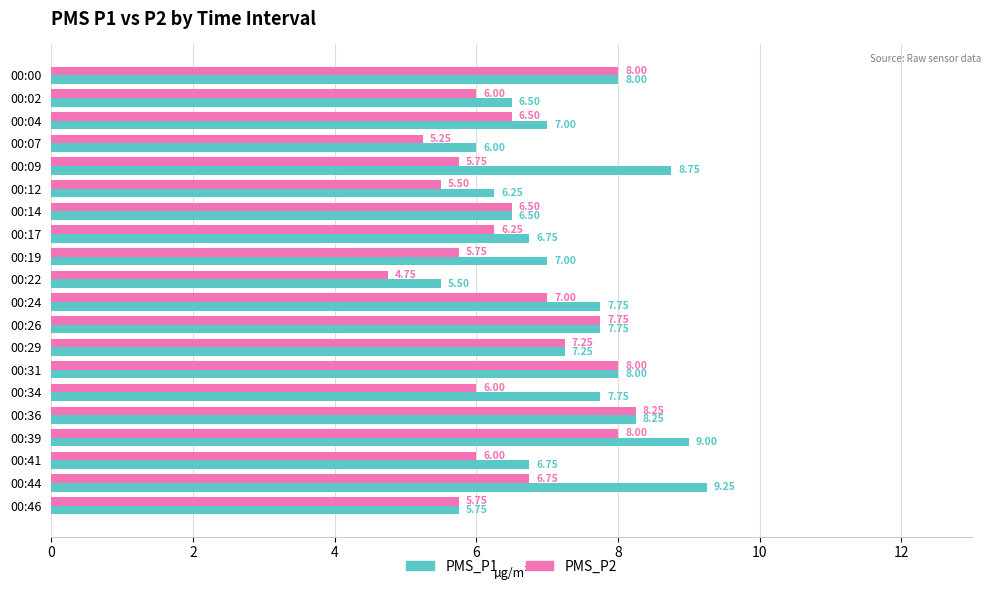

List the series in order of their overall mean, lowest first.

PMS_P2, PMS_P1